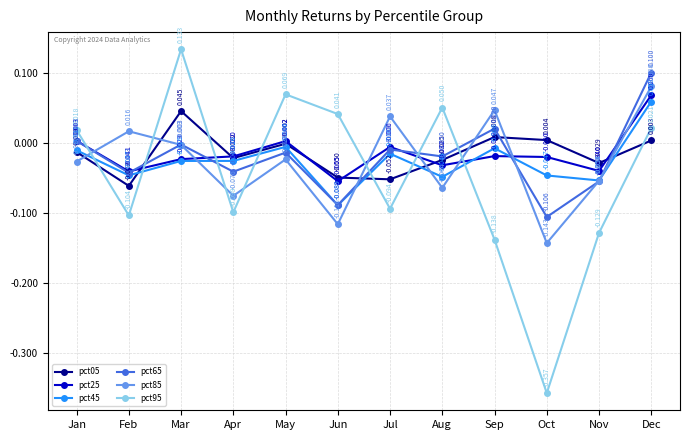

What is the spread (max minus min) of values at Feb?

0.1